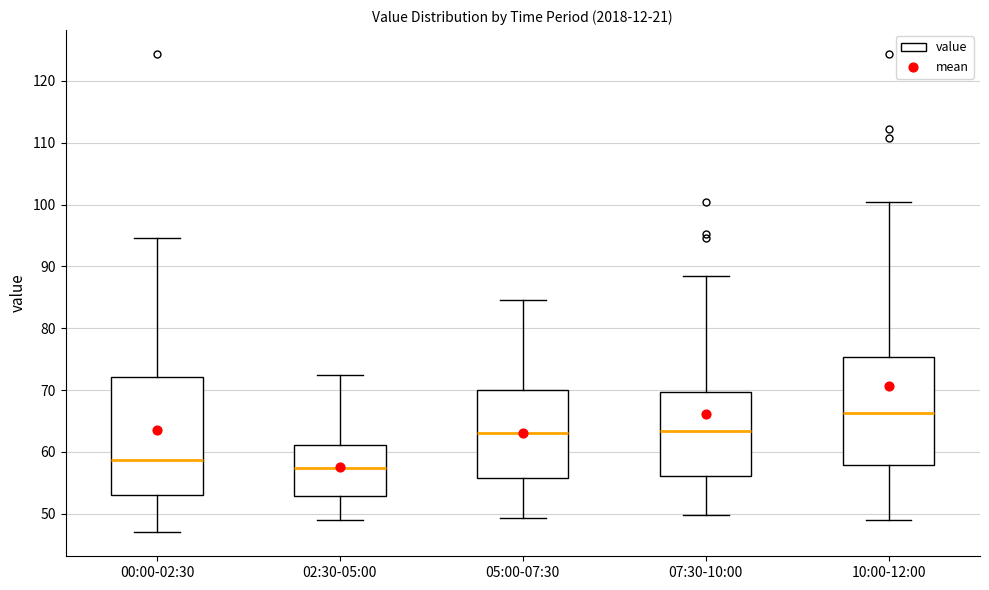

Where does the median line of the box for 05:00-07:30 sit on the y-axis? The values are not printed on the chart, so give them approximately, as read against the axis.

63